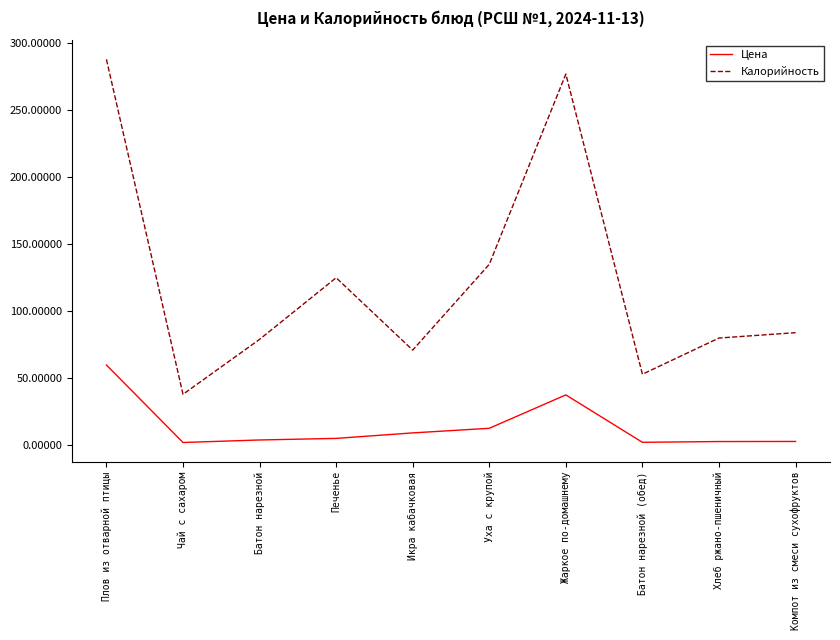

Which series changed the most between Плов из отварной птицы and Икра кабачковая?

Калорийность